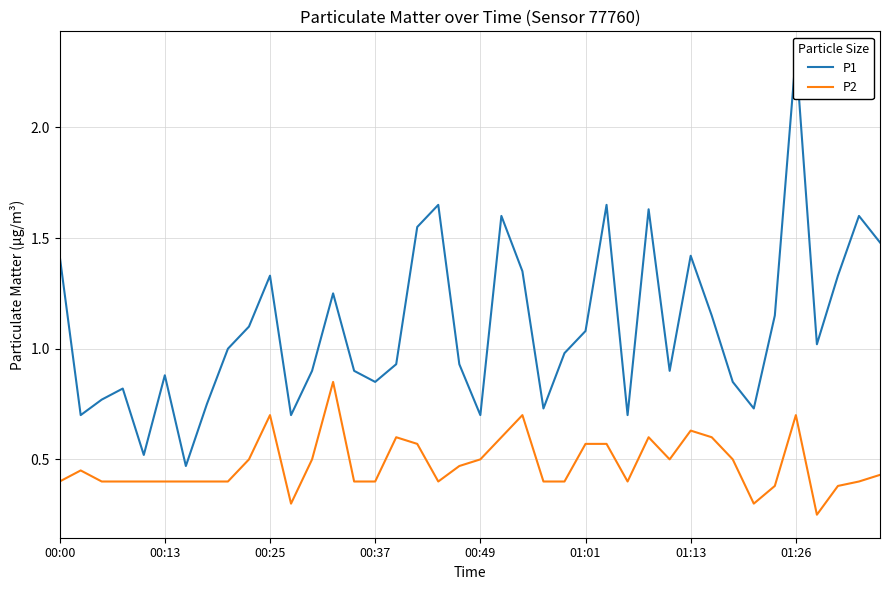

What is the spread (max minus min) of values at 38?

1.2